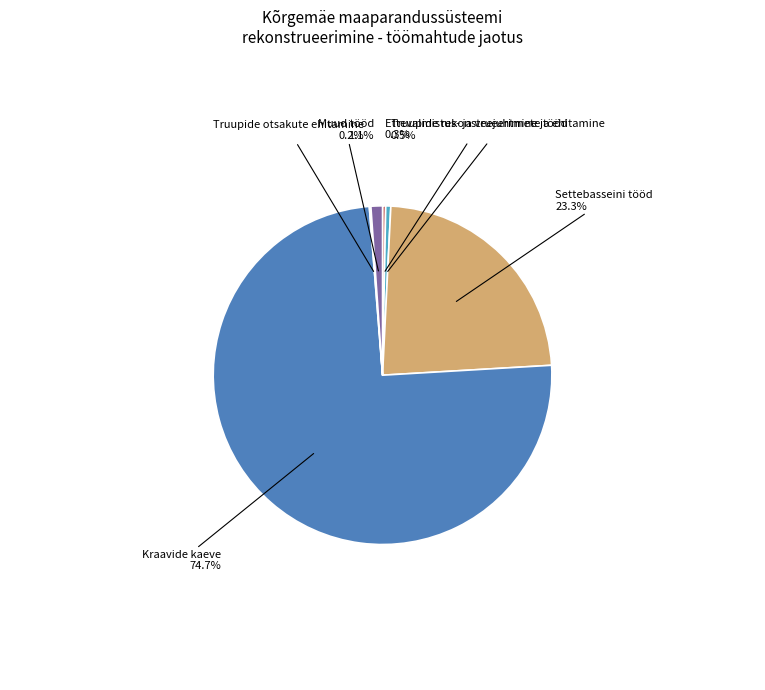

To the nearest percent, what is the average slice percentage?

17%